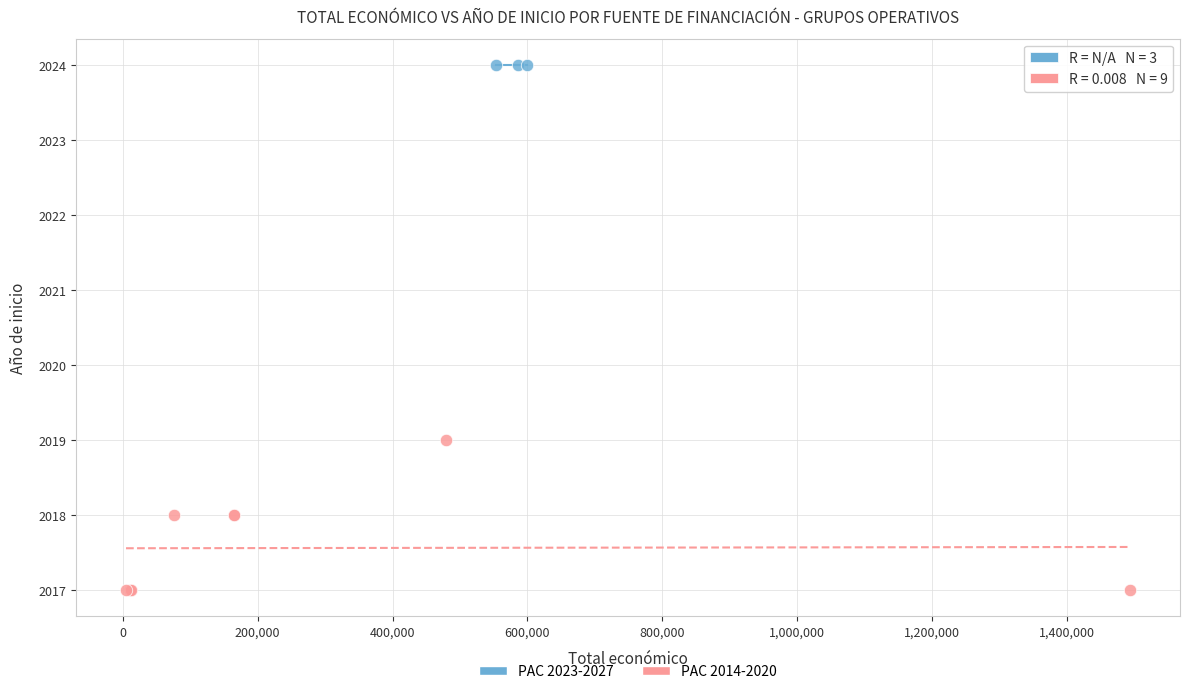

Which series reaches the maximum Y coordinate?

PAC 2023-2027